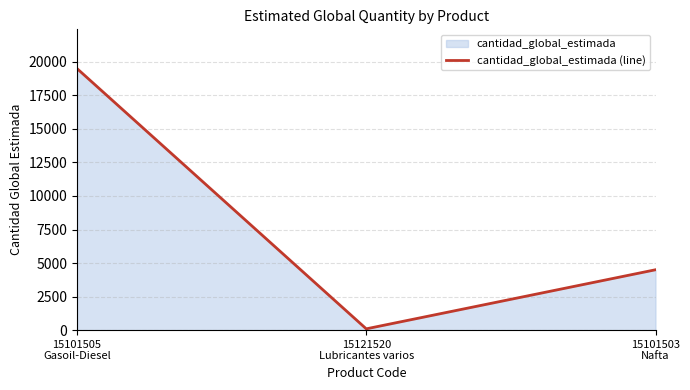

The value at 15101503
Nafta is 6136. True or false?

False